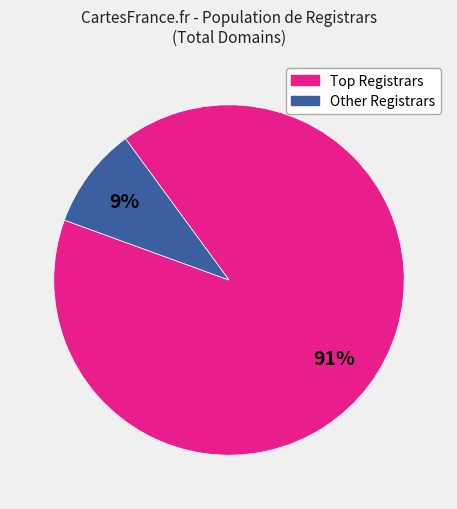

Count the number of slices in the pie.

2